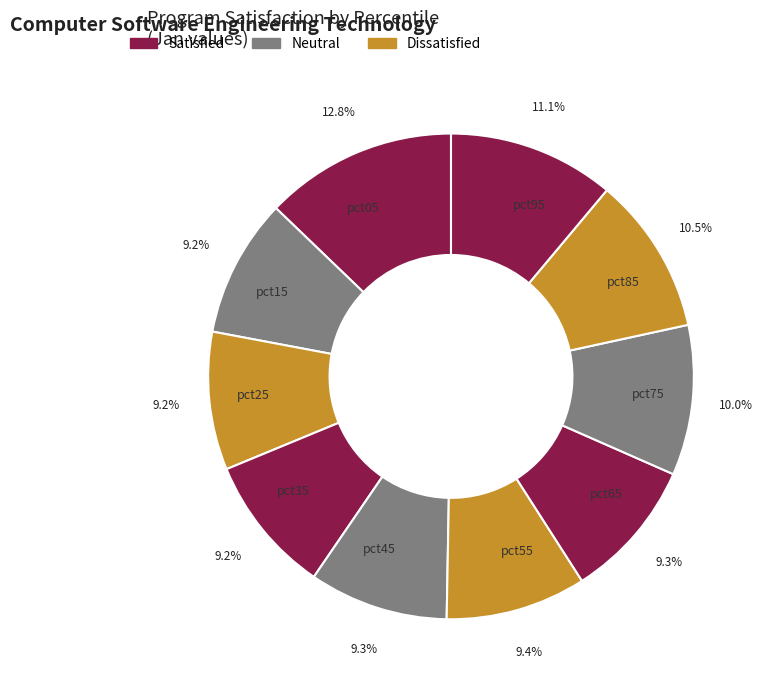

Is there a majority slice in this chart?

No